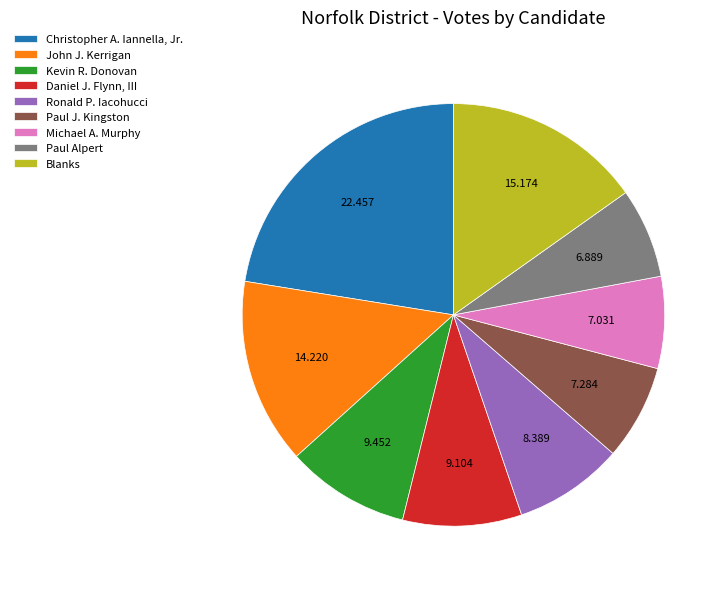

Count the number of slices in the pie.

9